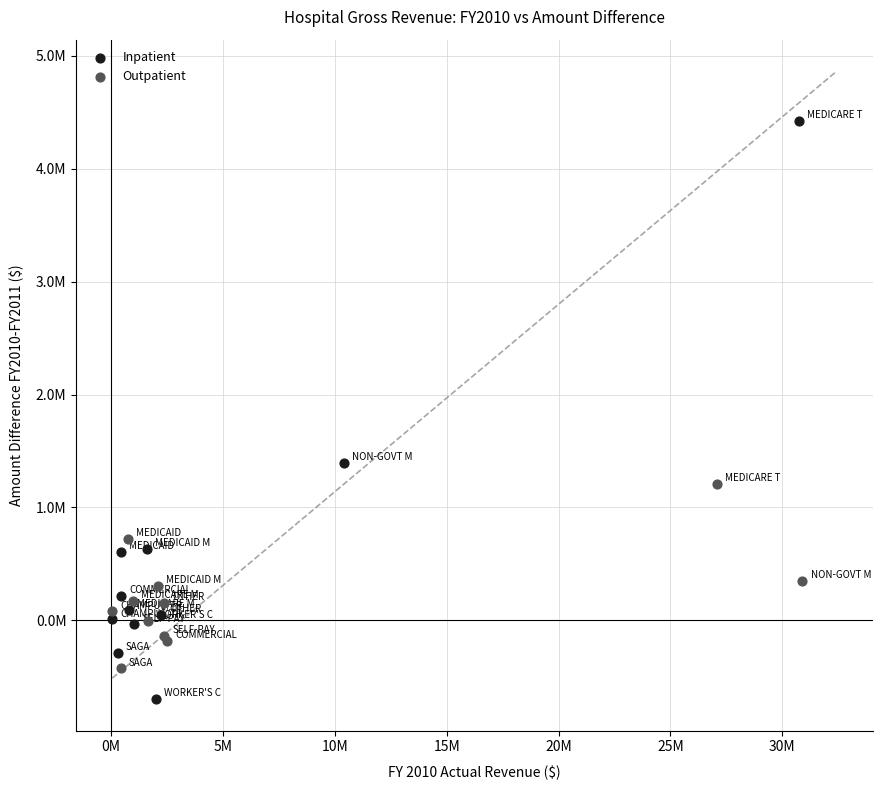

Which series contains the lowest Y value?

Inpatient